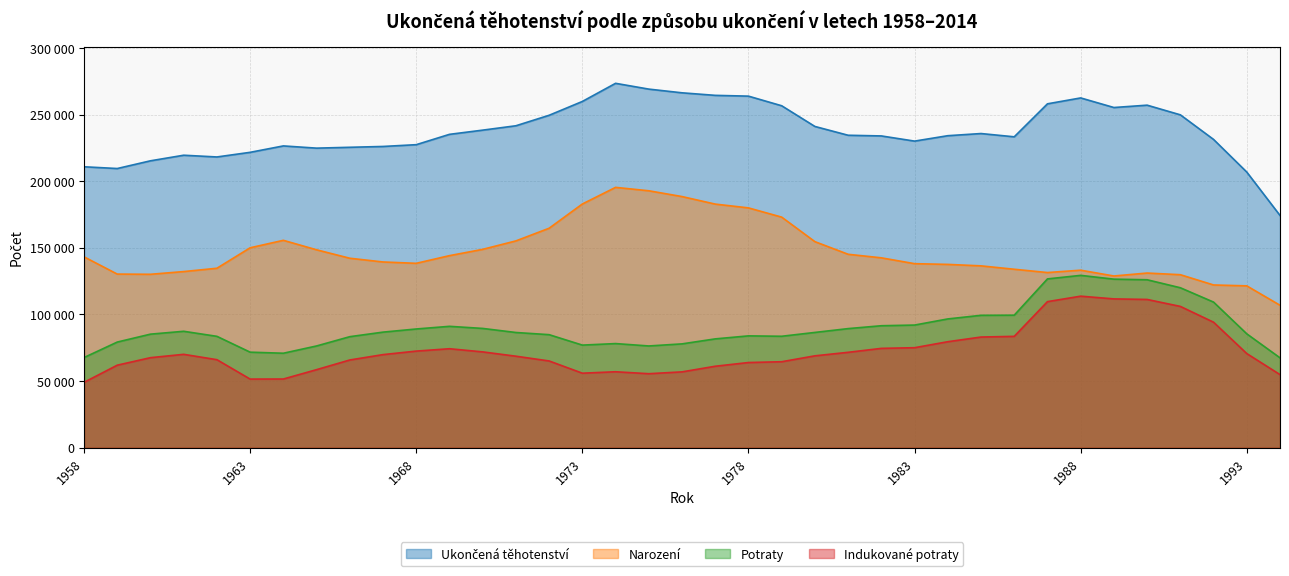

What is the difference between the maximum and minimum values in the Narození series?

88512